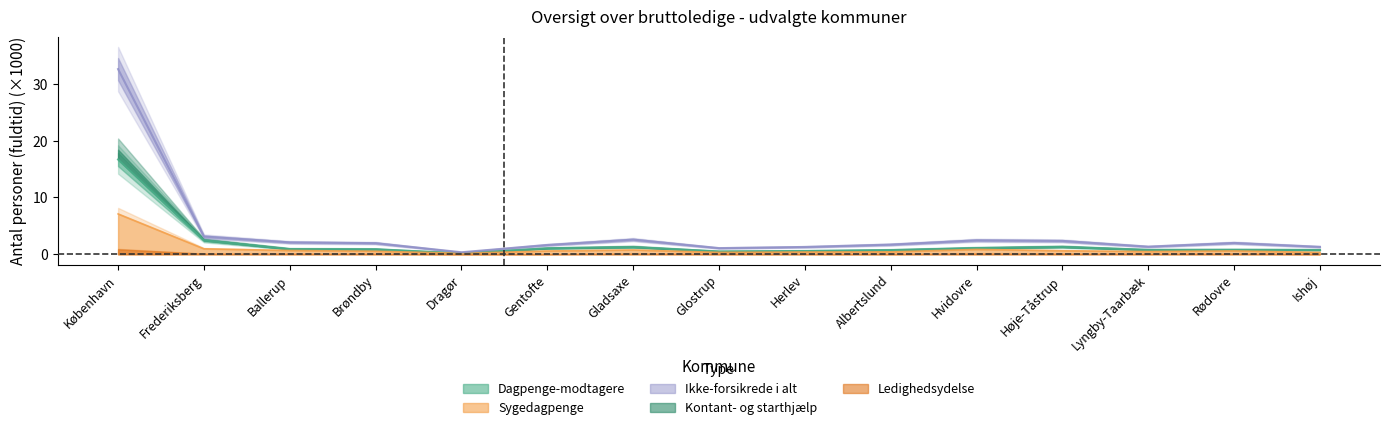

How many interior local valleys does the Dagpenge-modtagere series have?

3